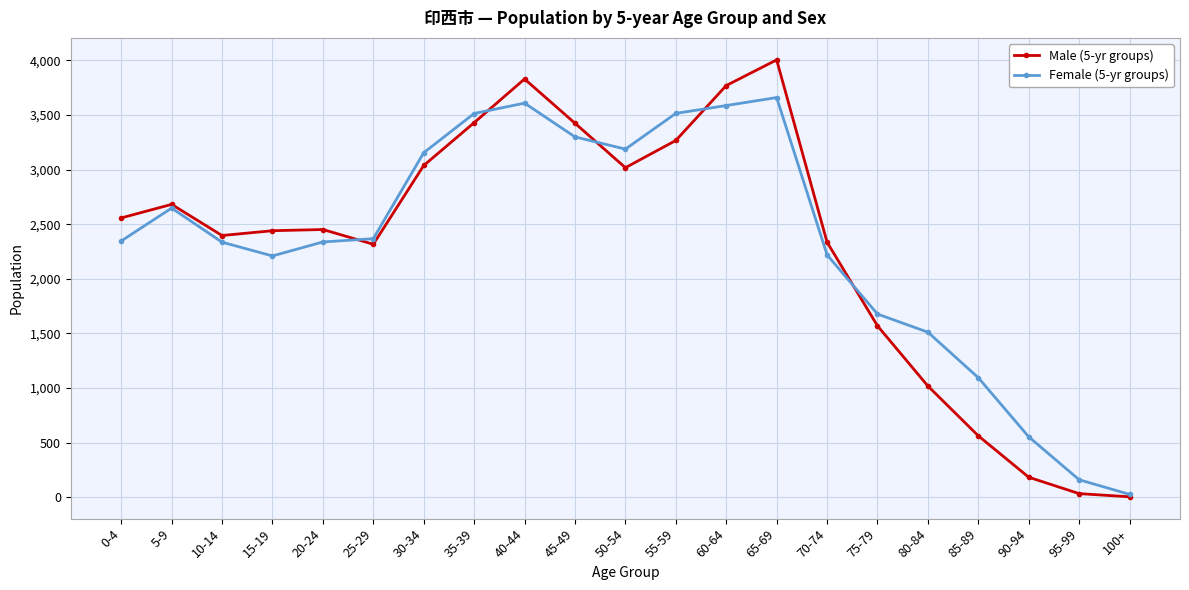

Is the value of Female (5-yr groups) at 90-94 greater than the value of Male (5-yr groups) at 70-74?

No